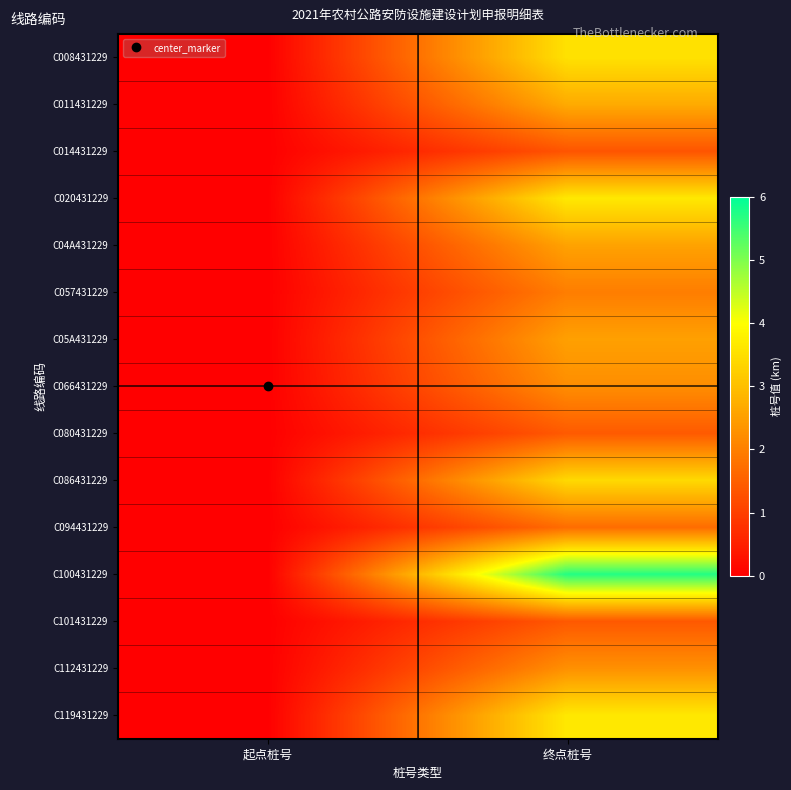

Between 起点桩号 and 终点桩号, which is larger?

终点桩号